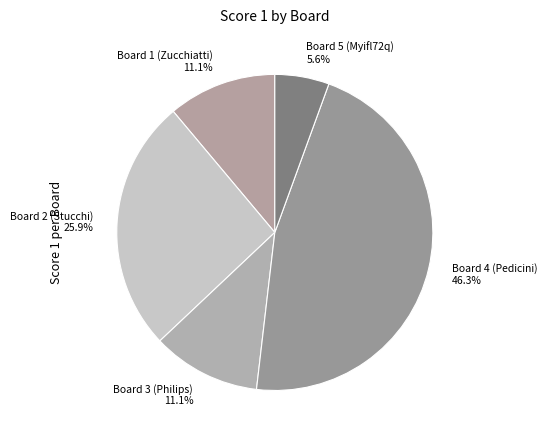

Is Board 1 (Zucchiatti) the majority of the pie?

No